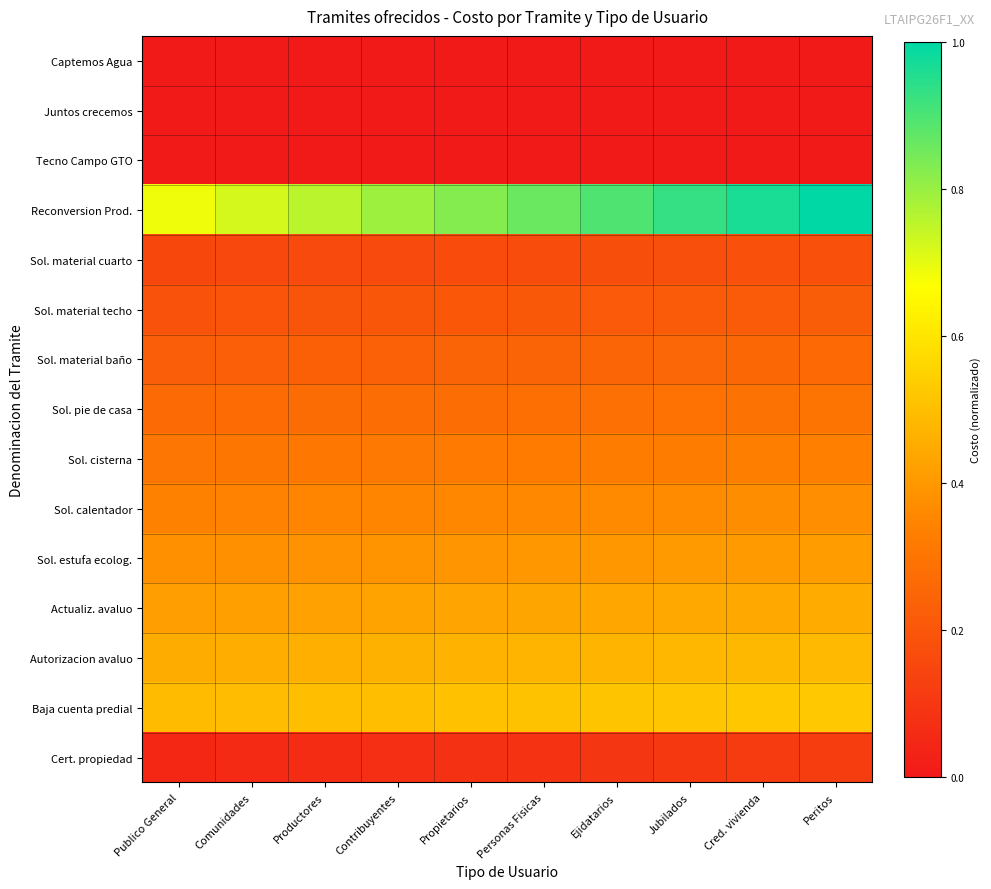

Reading right to left, transcribe all the data shown in this chart.

Captemos Agua: Peritos=0.0	Cred. vivienda=0.0	Jubilados=0.0	Ejidatarios=0.0	Personas Fisicas=0.0	Propietarios=0.0	Contribuyentes=0.0	Productores=0.0	Comunidades=0.0	Publico General=0.0
Juntos crecemos: Peritos=0.0	Cred. vivienda=0.0	Jubilados=0.0	Ejidatarios=0.0	Personas Fisicas=0.0	Propietarios=0.0	Contribuyentes=0.0	Productores=0.0	Comunidades=0.0	Publico General=0.0
Tecno Campo GTO: Peritos=0.0	Cred. vivienda=0.0	Jubilados=0.0	Ejidatarios=0.0	Personas Fisicas=0.0	Propietarios=0.0	Contribuyentes=0.0	Productores=0.0	Comunidades=0.0	Publico General=0.0
Reconversion Prod.: Peritos=1.0	Cred. vivienda=1.0	Jubilados=0.9	Ejidatarios=0.9	Personas Fisicas=0.9	Propietarios=0.8	Contribuyentes=0.8	Productores=0.8	Comunidades=0.7	Publico General=0.7
Sol. material cuarto: Peritos=0.2	Cred. vivienda=0.2	Jubilados=0.2	Ejidatarios=0.2	Personas Fisicas=0.2	Propietarios=0.2	Contribuyentes=0.2	Productores=0.2	Comunidades=0.2	Publico General=0.2
Sol. material techo: Peritos=0.2	Cred. vivienda=0.2	Jubilados=0.2	Ejidatarios=0.2	Personas Fisicas=0.2	Propietarios=0.2	Contribuyentes=0.2	Productores=0.2	Comunidades=0.2	Publico General=0.2
Sol. material baño: Peritos=0.3	Cred. vivienda=0.3	Jubilados=0.3	Ejidatarios=0.2	Personas Fisicas=0.2	Propietarios=0.2	Contribuyentes=0.2	Productores=0.2	Comunidades=0.2	Publico General=0.2
Sol. pie de casa: Peritos=0.3	Cred. vivienda=0.3	Jubilados=0.3	Ejidatarios=0.3	Personas Fisicas=0.3	Propietarios=0.3	Contribuyentes=0.3	Productores=0.3	Comunidades=0.3	Publico General=0.3
Sol. cisterna: Peritos=0.3	Cred. vivienda=0.3	Jubilados=0.3	Ejidatarios=0.3	Personas Fisicas=0.3	Propietarios=0.3	Contribuyentes=0.3	Productores=0.3	Comunidades=0.3	Publico General=0.3
Sol. calentador: Peritos=0.4	Cred. vivienda=0.4	Jubilados=0.4	Ejidatarios=0.4	Personas Fisicas=0.4	Propietarios=0.4	Contribuyentes=0.4	Productores=0.3	Comunidades=0.3	Publico General=0.3
Sol. estufa ecolog.: Peritos=0.4	Cred. vivienda=0.4	Jubilados=0.4	Ejidatarios=0.4	Personas Fisicas=0.4	Propietarios=0.4	Contribuyentes=0.4	Productores=0.4	Comunidades=0.4	Publico General=0.4
Actualiz. avaluo: Peritos=0.4	Cred. vivienda=0.4	Jubilados=0.4	Ejidatarios=0.4	Personas Fisicas=0.4	Propietarios=0.4	Contribuyentes=0.4	Productores=0.4	Comunidades=0.4	Publico General=0.4
Autorizacion avaluo: Peritos=0.5	Cred. vivienda=0.5	Jubilados=0.5	Ejidatarios=0.5	Personas Fisicas=0.5	Propietarios=0.5	Contribuyentes=0.5	Productores=0.5	Comunidades=0.5	Publico General=0.5
Baja cuenta predial: Peritos=0.5	Cred. vivienda=0.5	Jubilados=0.5	Ejidatarios=0.5	Personas Fisicas=0.5	Propietarios=0.5	Contribuyentes=0.5	Productores=0.5	Comunidades=0.5	Publico General=0.5
Cert. propiedad: Peritos=0.1	Cred. vivienda=0.1	Jubilados=0.1	Ejidatarios=0.1	Personas Fisicas=0.1	Propietarios=0.1	Contribuyentes=0.1	Productores=0.1	Comunidades=0.1	Publico General=0.0